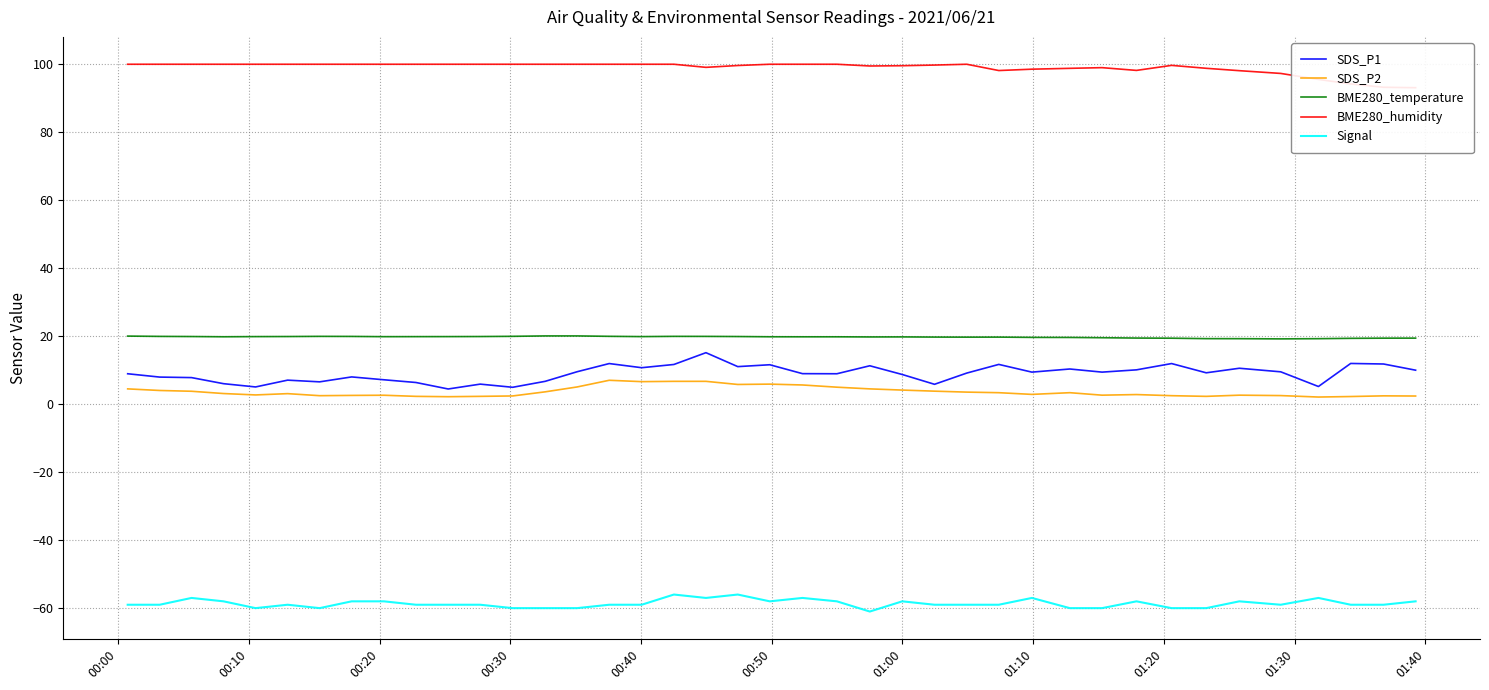

How many series are shown in this chart?

5